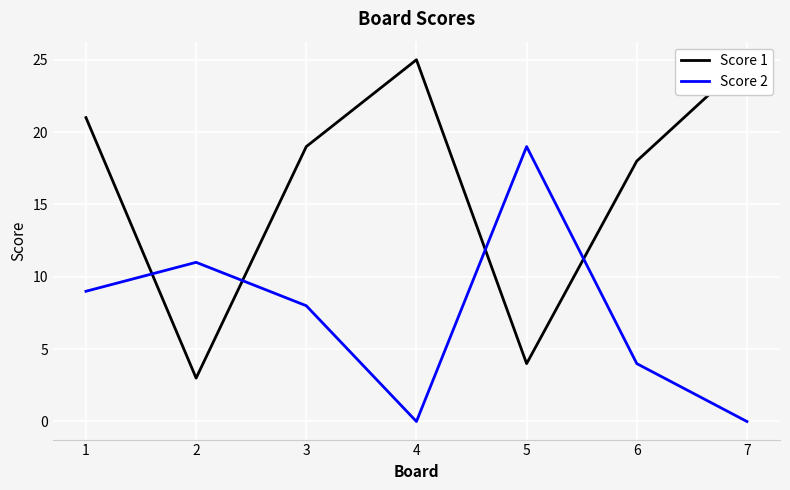

Is this an area chart (filled region under the line)?

No